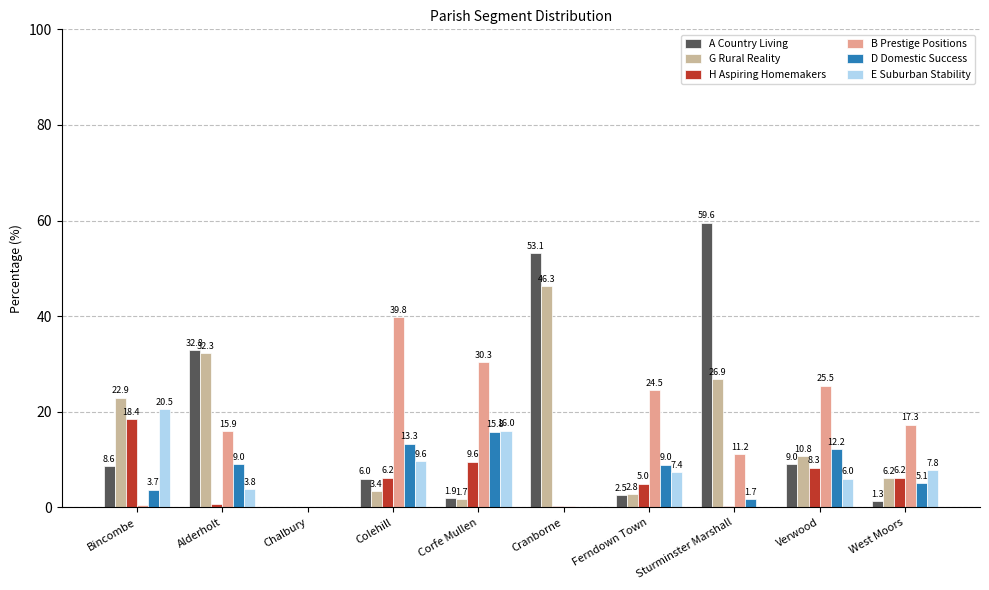

Is it true that A Country Living equals 17.0 at Sturminster Marshall?

False